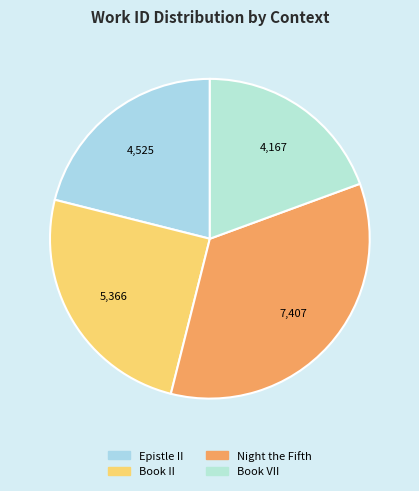

To the nearest percent, what portion does Book VII represent?

19%